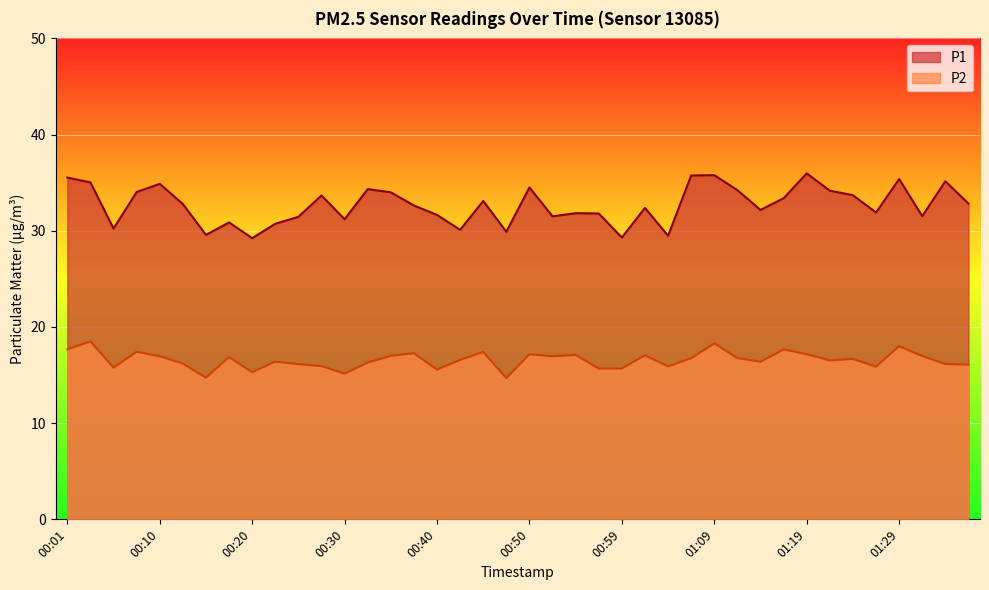

How many distinct data groups are displayed?

2